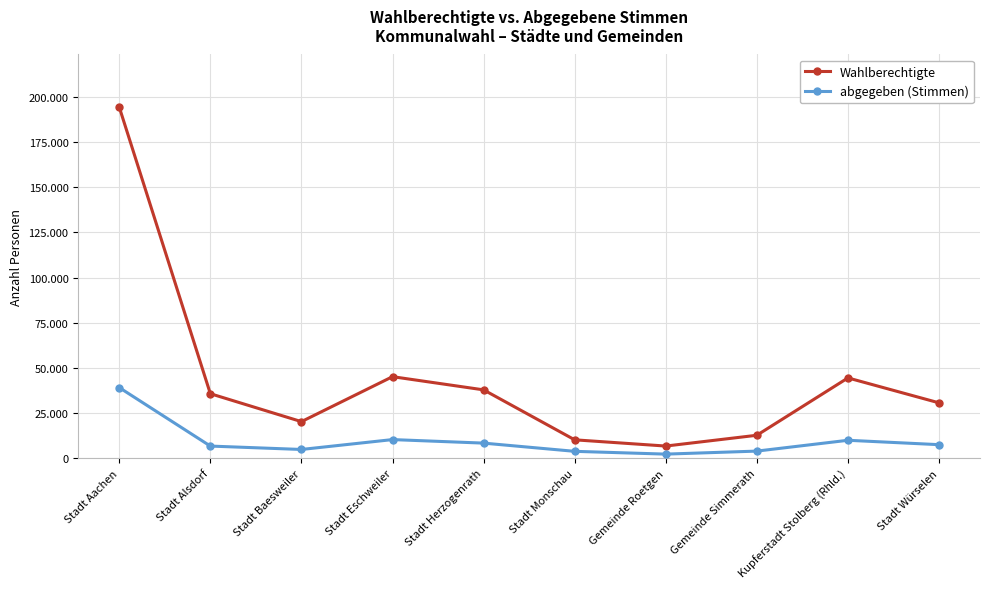

At which label does Wahlberechtigte reach its peak?

Stadt Aachen